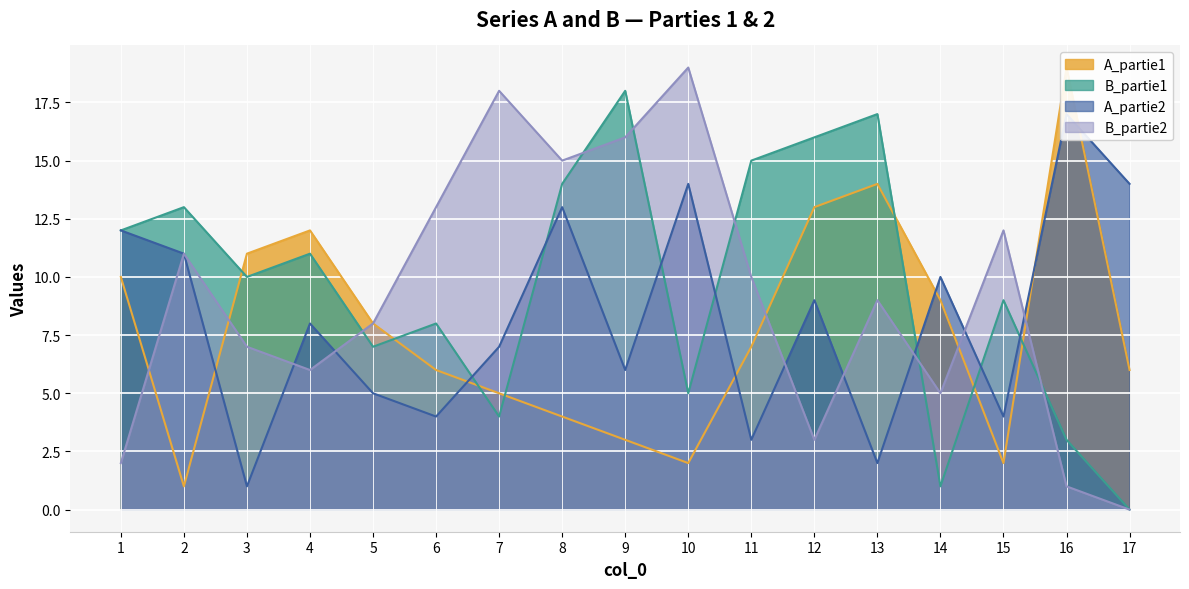

Which series changed the most between 5 and 12?

B_partie1